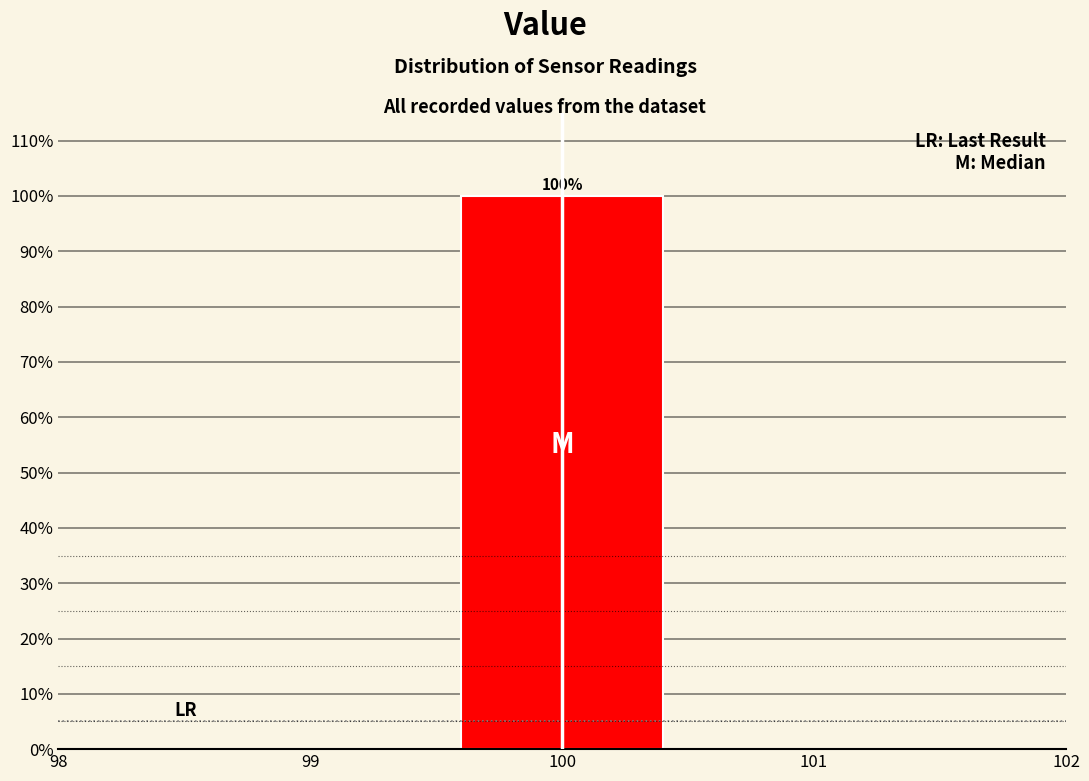

Over which range of the x-axis is the bar tallest?

99.5 to 100.5